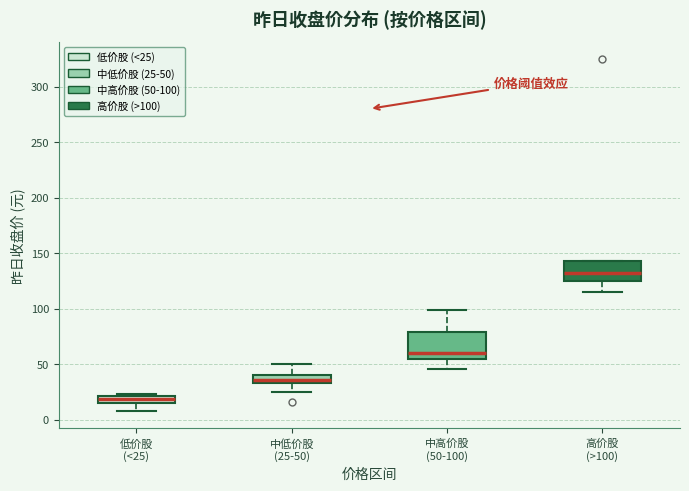

Which box has the highest median line?

高价股 (>100)